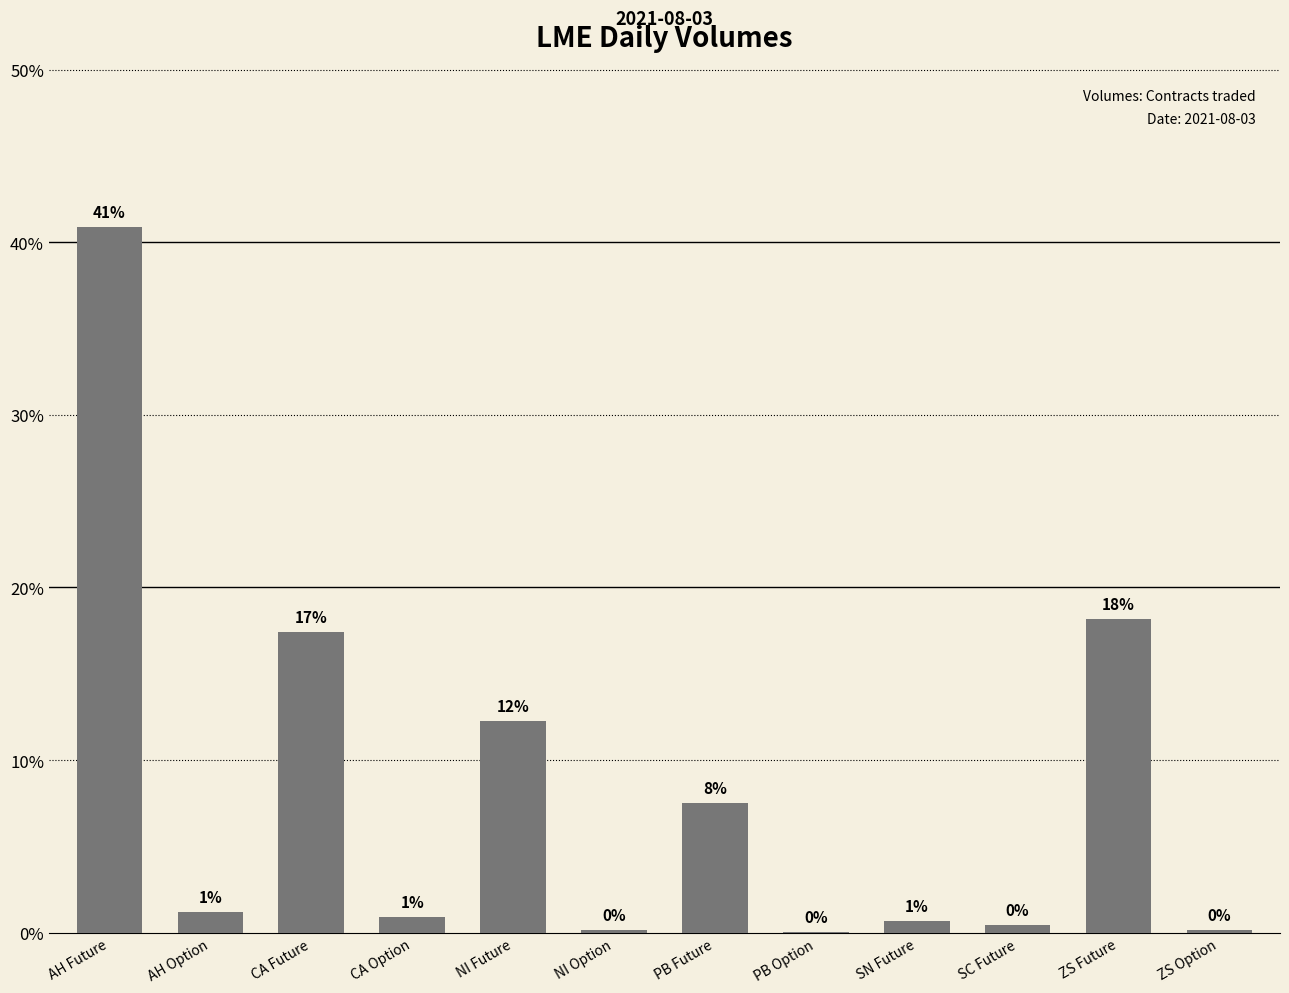

At which category does the chart reach its peak across all series?

AH Future